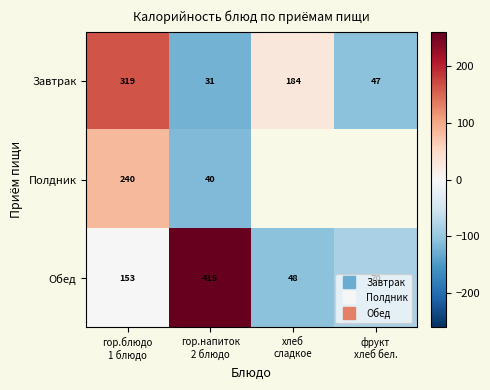

At which label does Завтрак reach its minimum?

гор.напиток 2 блюдо